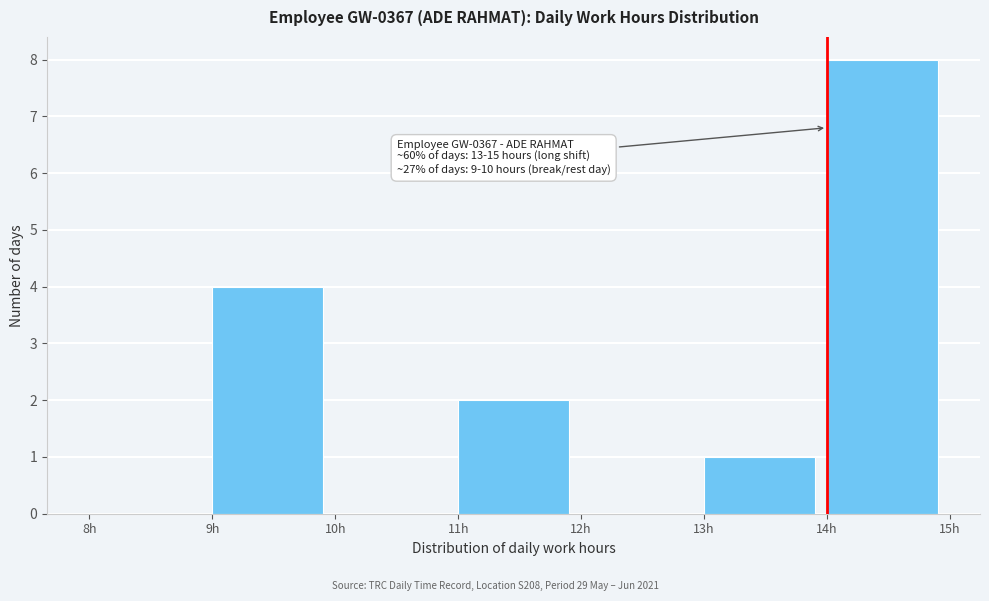

Over which range of the x-axis is the bar tallest?

14 to 15